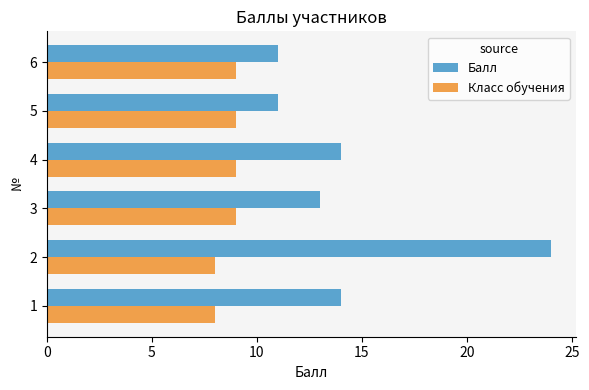

What is the highest value of the Класс обучения series?

9